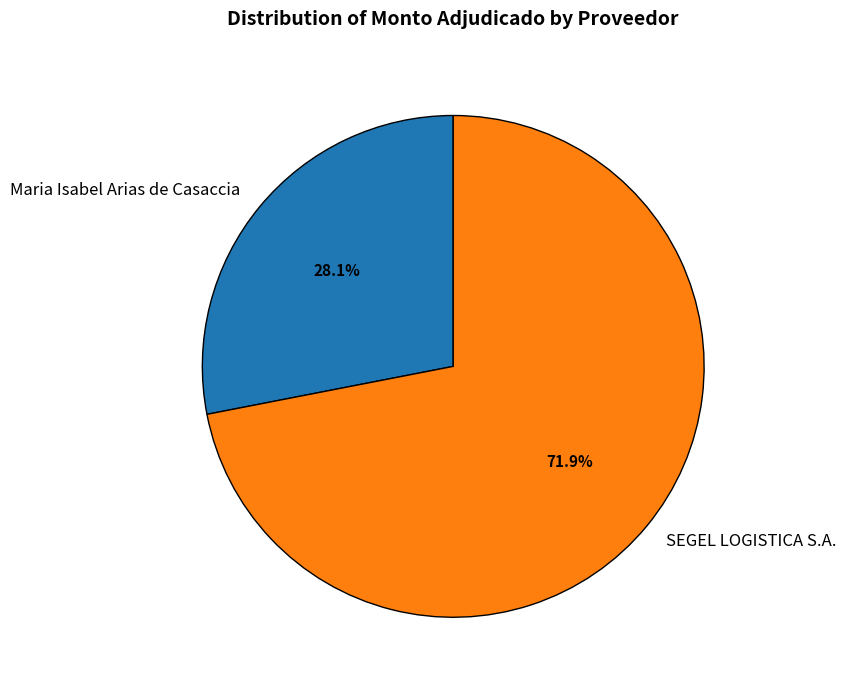

Count the number of slices in the pie.

2